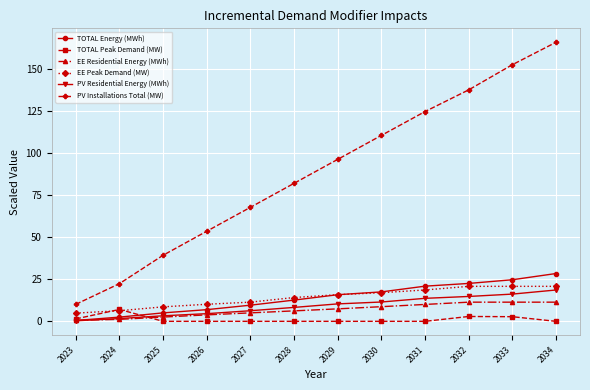

What is the greatest value displayed?

165.8